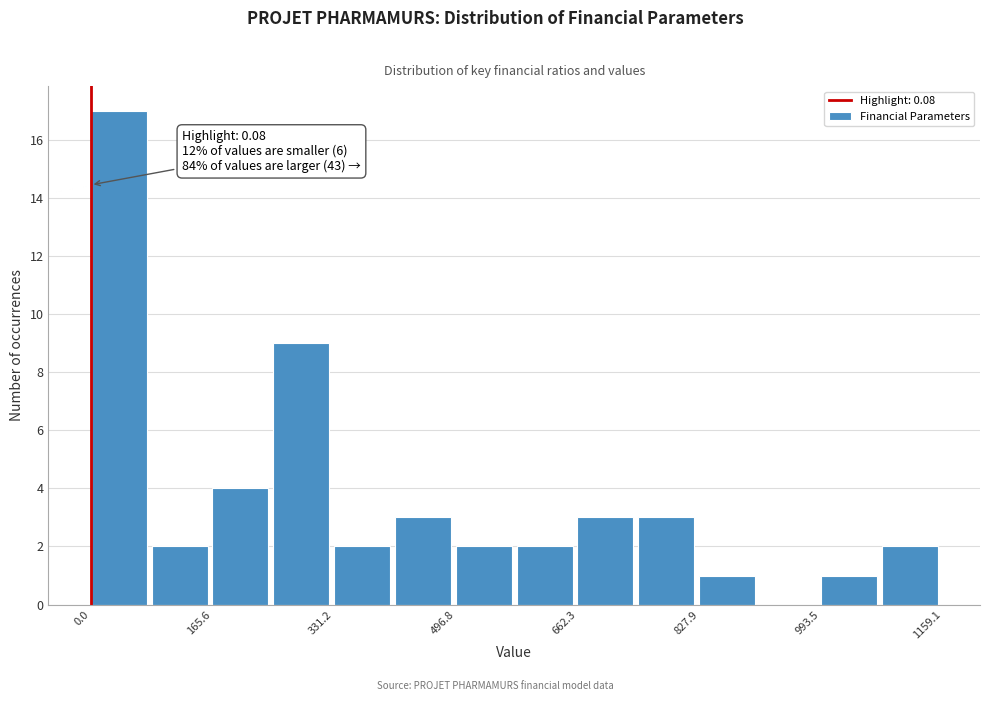

Which range on the x-axis has the tallest bar?

0 to 80